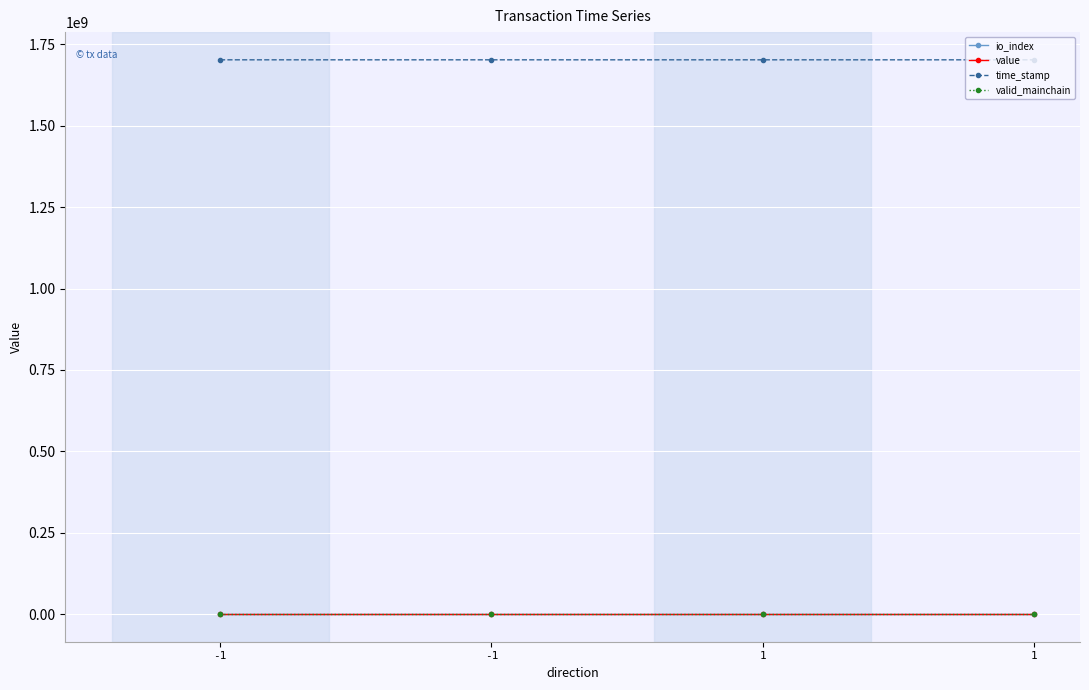

At 1, list the series in order from smallest to largest.

io_index, value, valid_mainchain, time_stamp